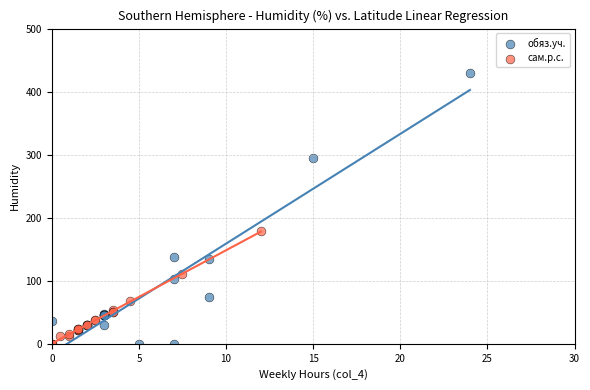

Which series has the widest spread of Y values?

обяз.уч.